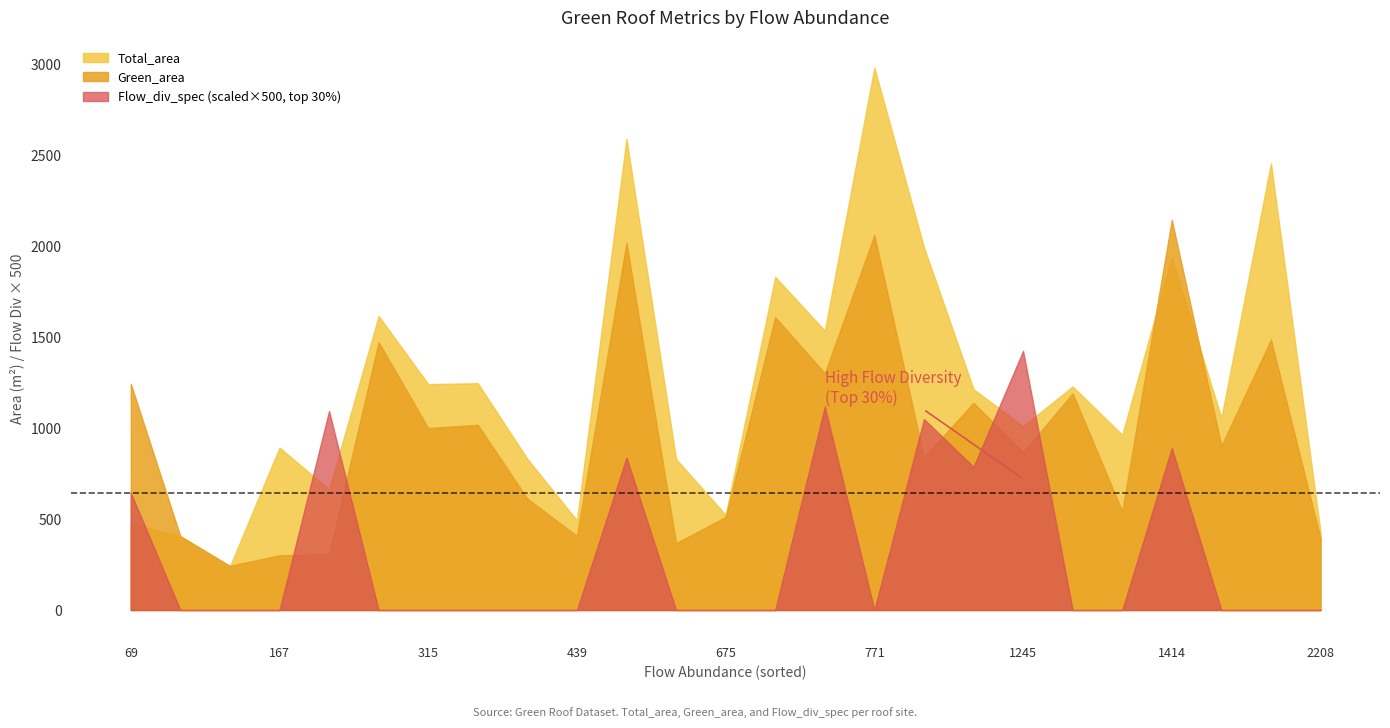

Which series has the widest spread of values?

Total_area